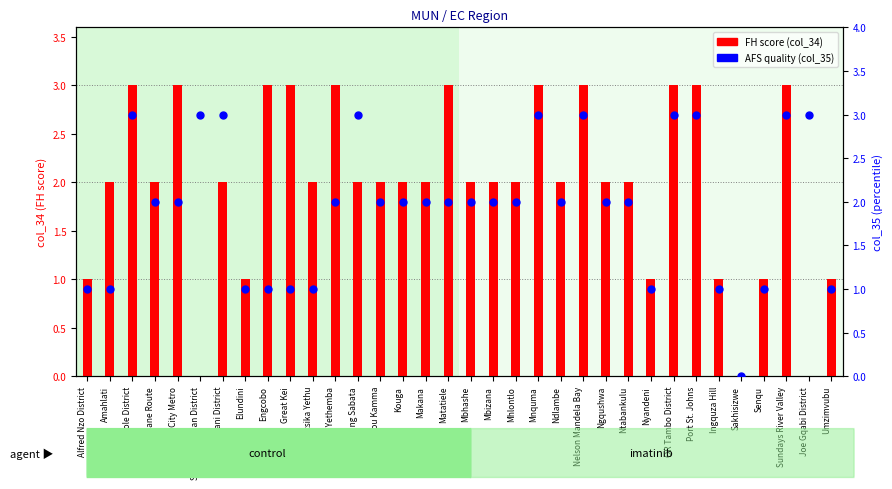

What is the total value across all series at Amathole District?

6